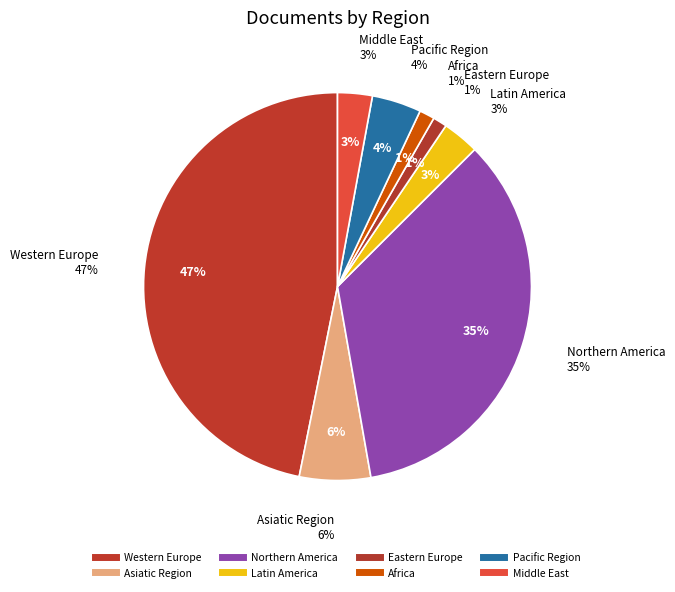

What is the largest slice in the pie chart?

Western Europe